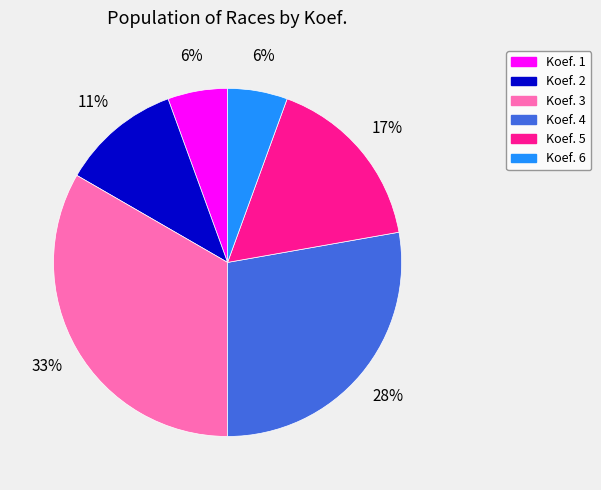

Which slice is the largest?

Koef. 3